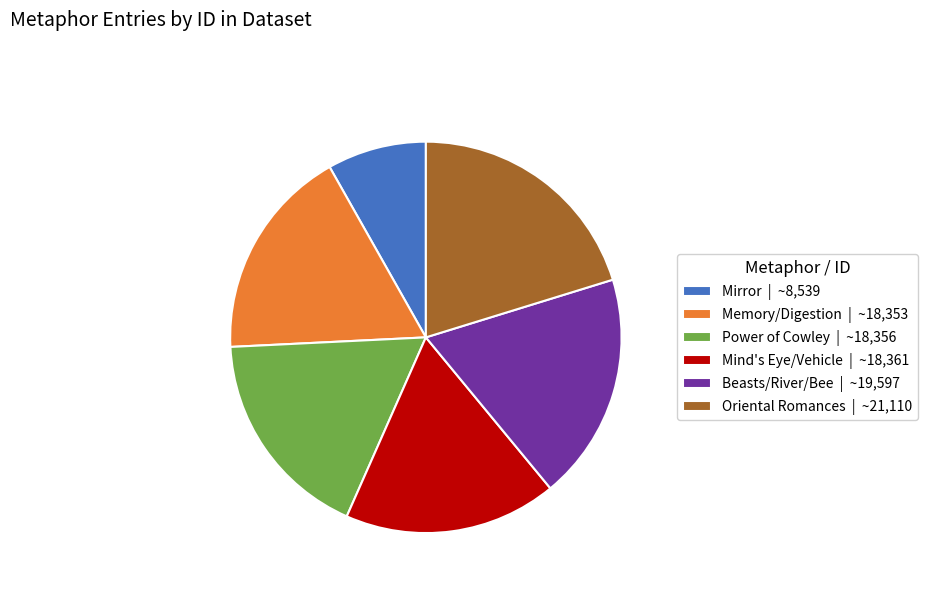

How many slices are in this pie chart?

6